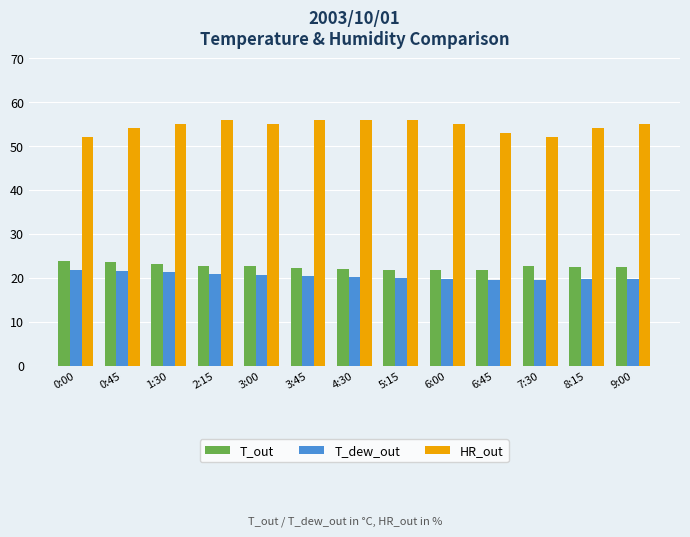

Which series has the largest range (max minus min)?

HR_out